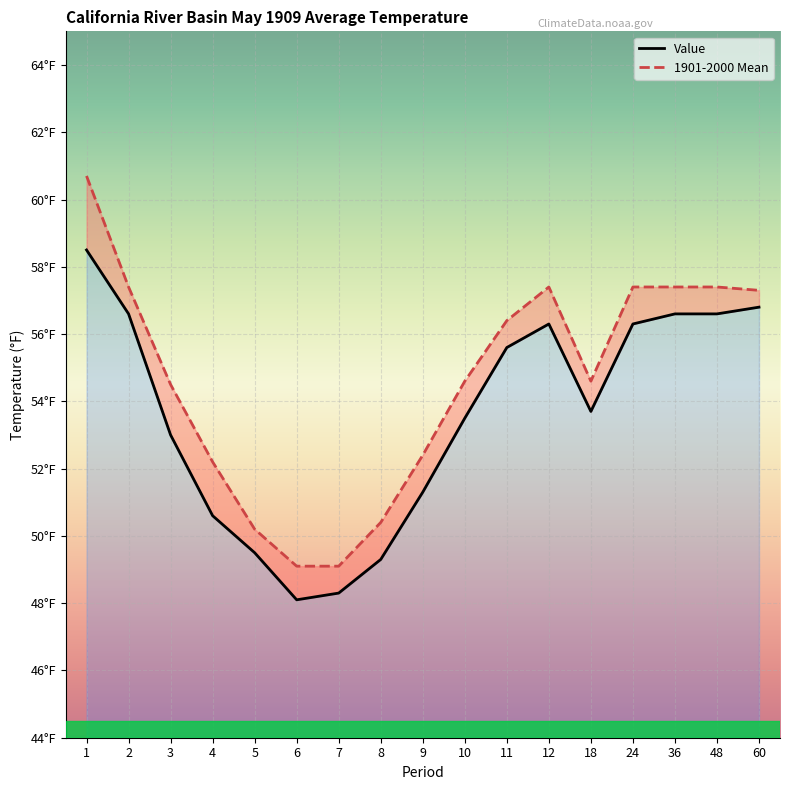

How many lines are shown in the chart?

2